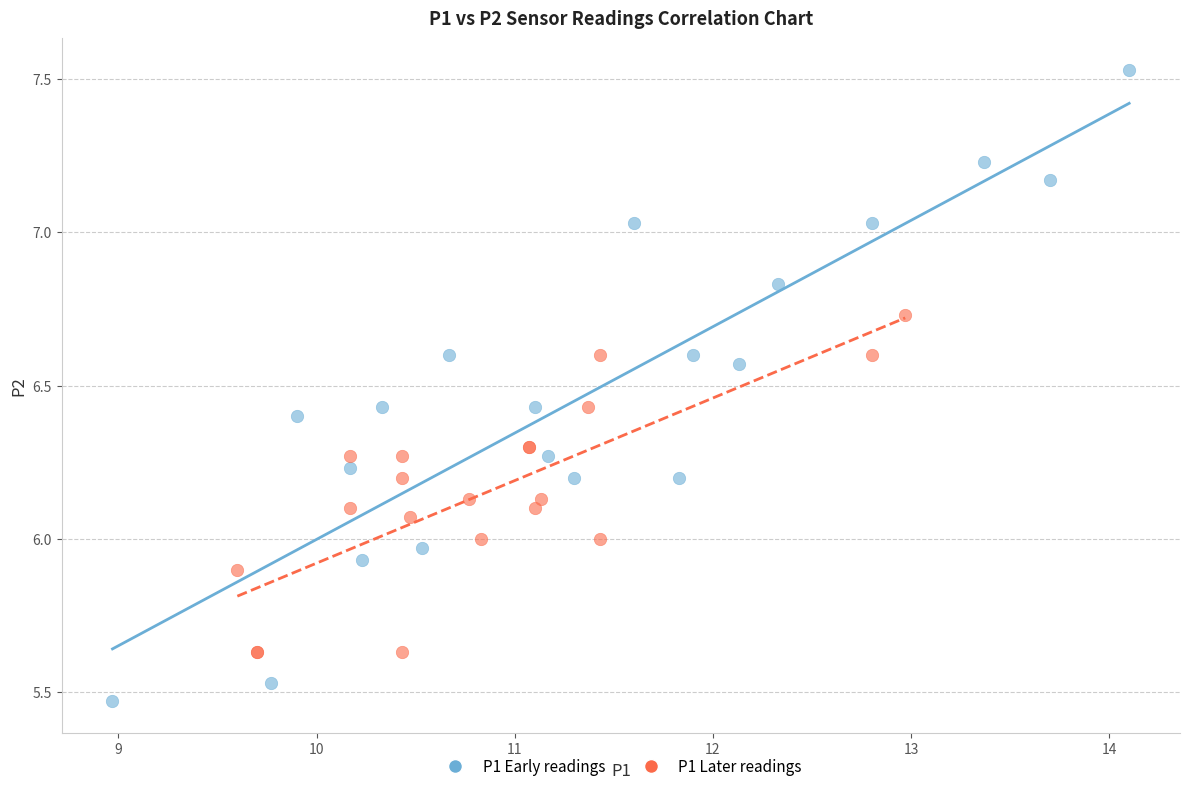

What are all the series names shown in the legend?

P1 Early readings, P1 Later readings